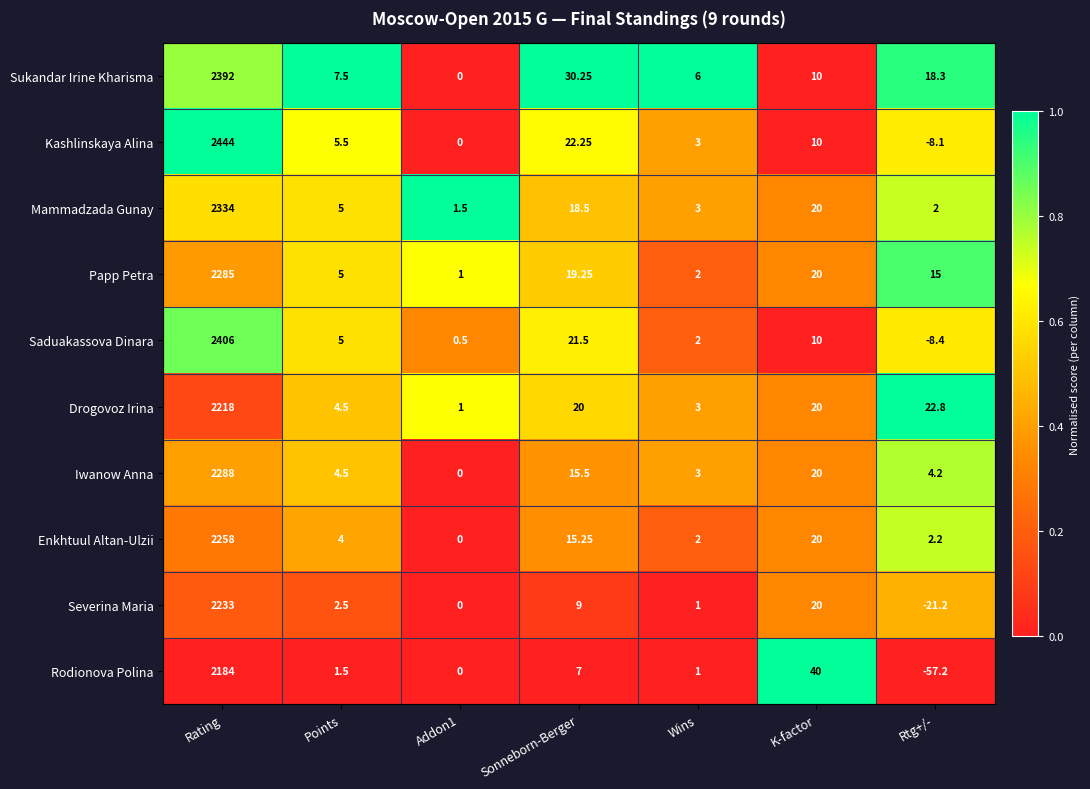

How many distinct data groups are displayed?

10